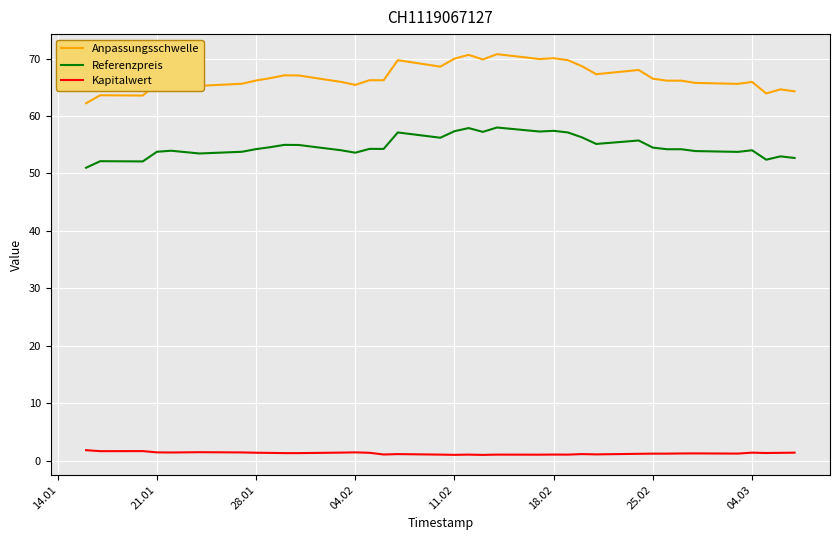

What are all the series names shown in the legend?

Anpassungsschwelle, Referenzpreis, Kapitalwert